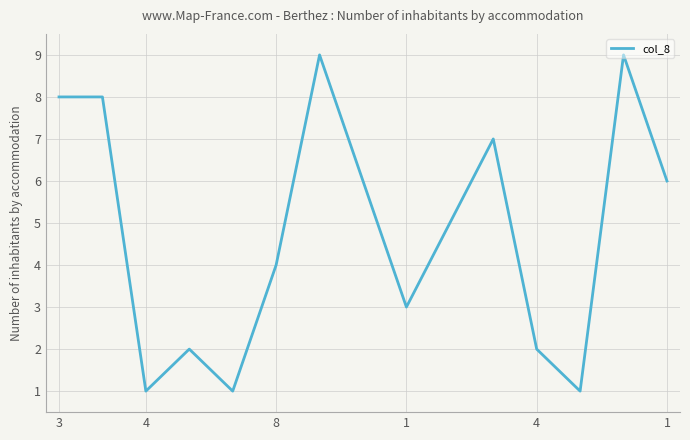

How many lines are shown in the chart?

1